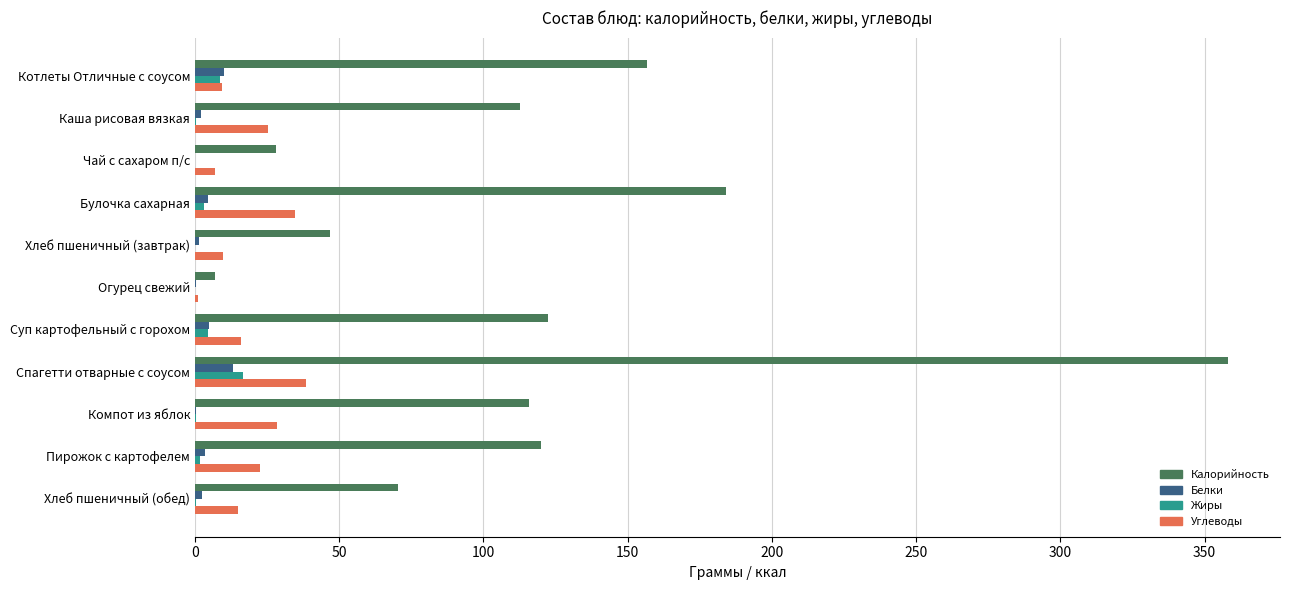

Is it true that Белки equals 10.0 at Котлеты Отличные с соусом?

True